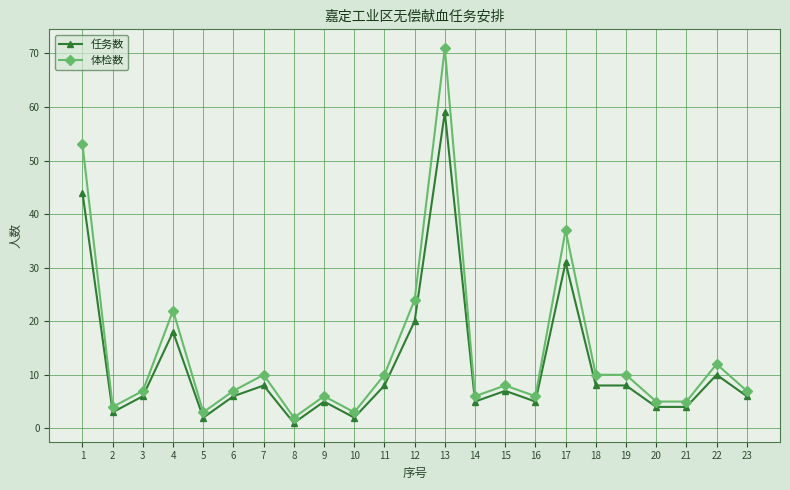

True or false: 任务数 and 体检数 intersect in this chart.

False